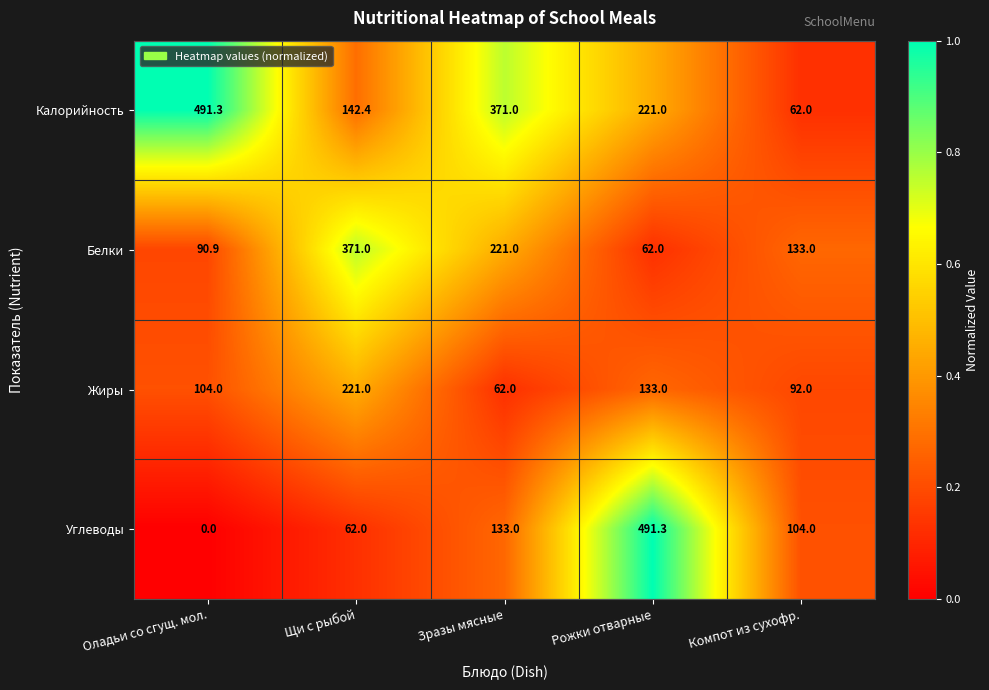

What is the approximate value of Белки at Оладьи со сгущ. мол.?

90.9